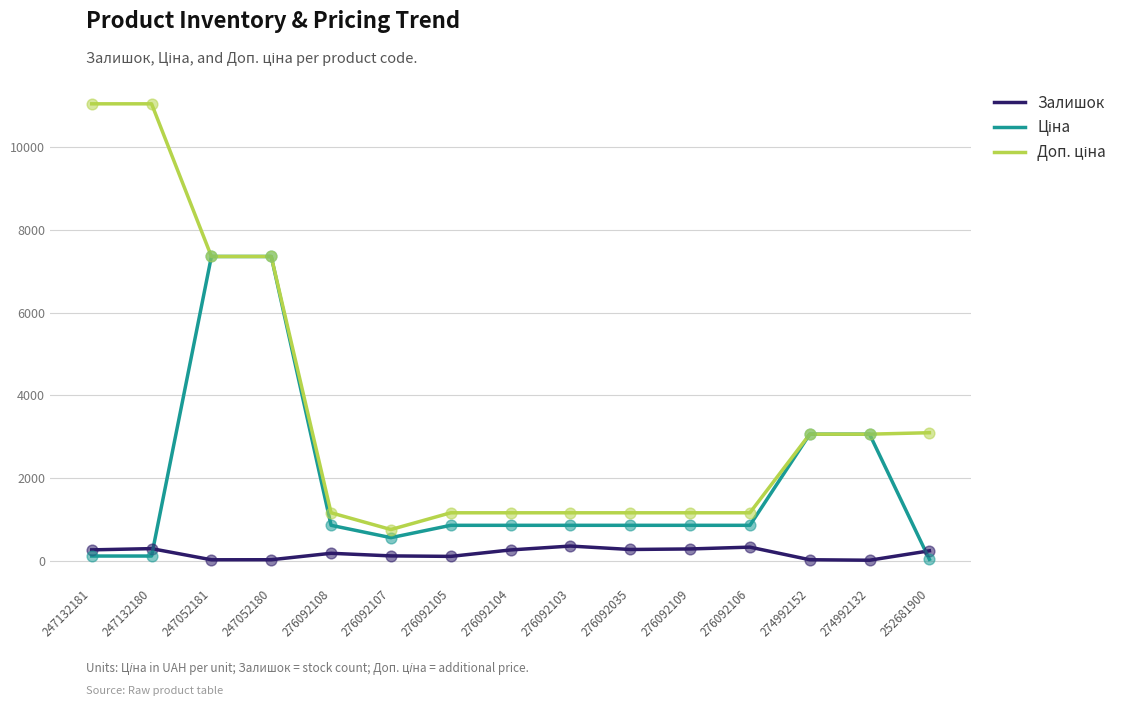

Is it true that Залишок equals 290.0 at 247132180?

True